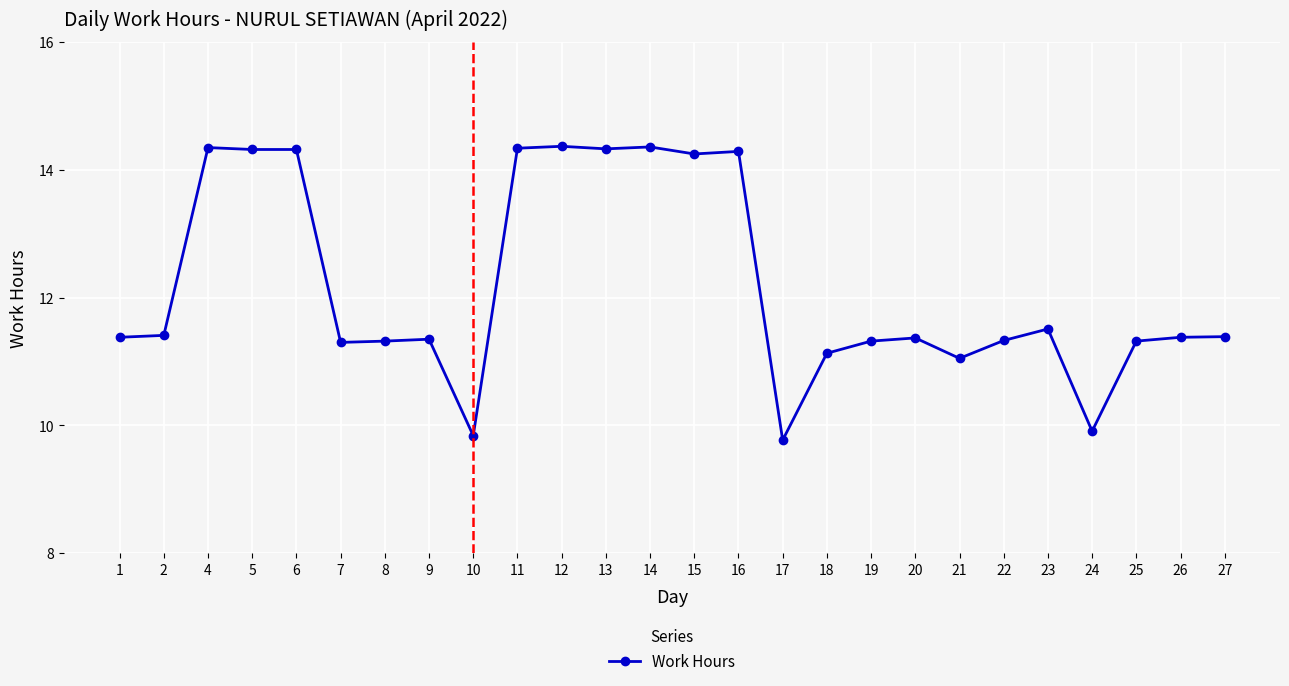

What is the ratio of the value at 15 to the value at 21?

1.3